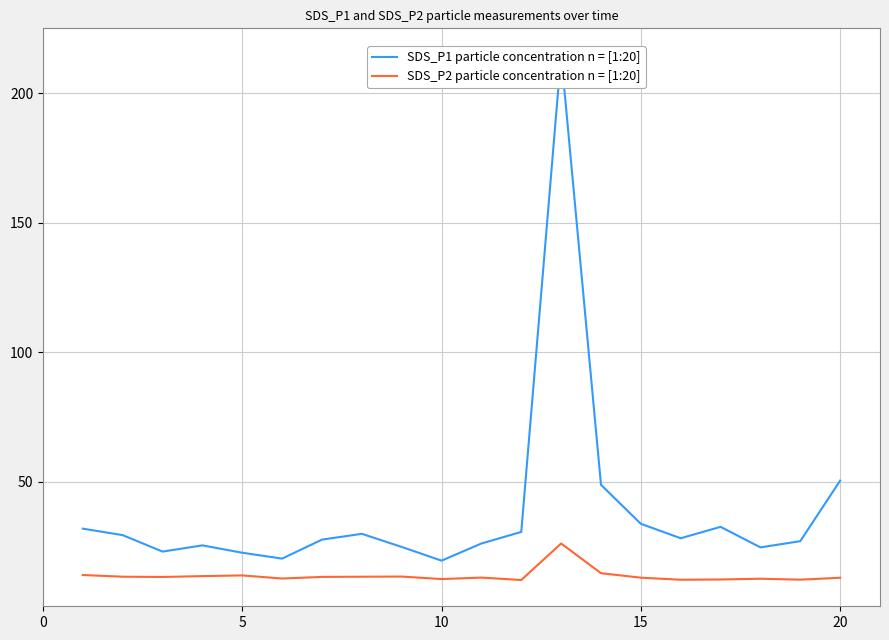

The SDS_P2 particle concentration n = [1:20] series shows 12.2 at 15. True or false?

True